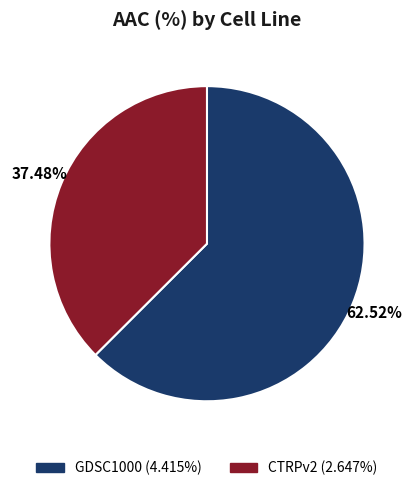

To the nearest percent, what is the difference between the largest and smallest slice percentages?

25%